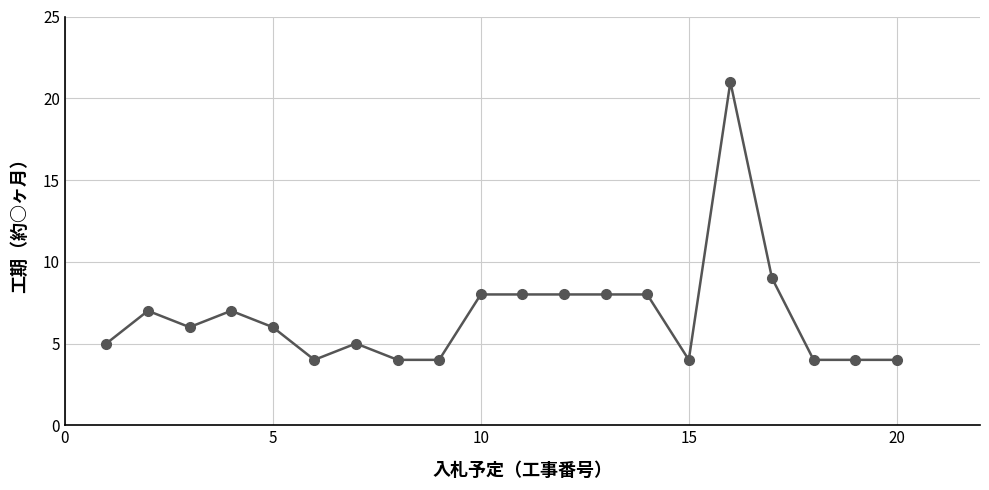

True or false: there are more than 2 points higher than both neighbors.

True